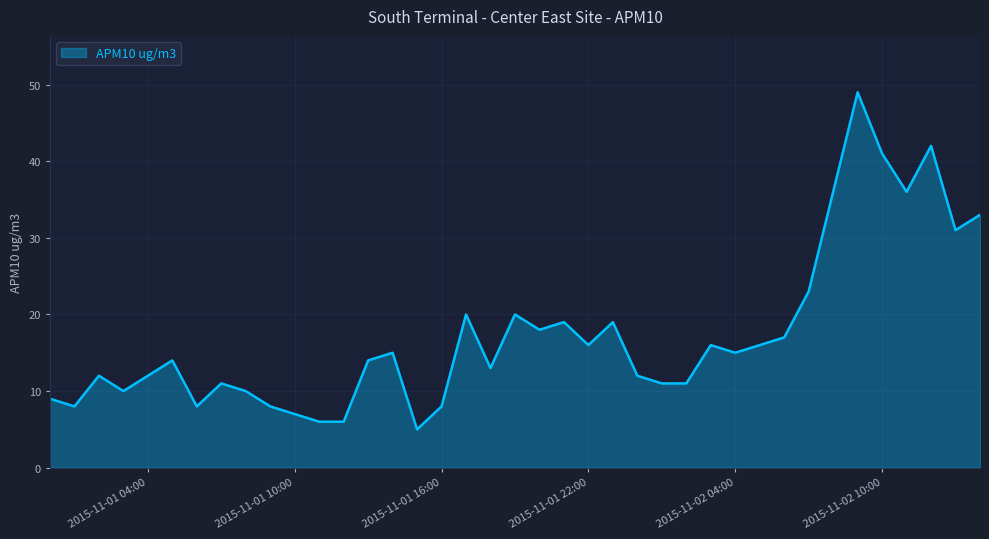

What is the minimum value shown in the chart?

5